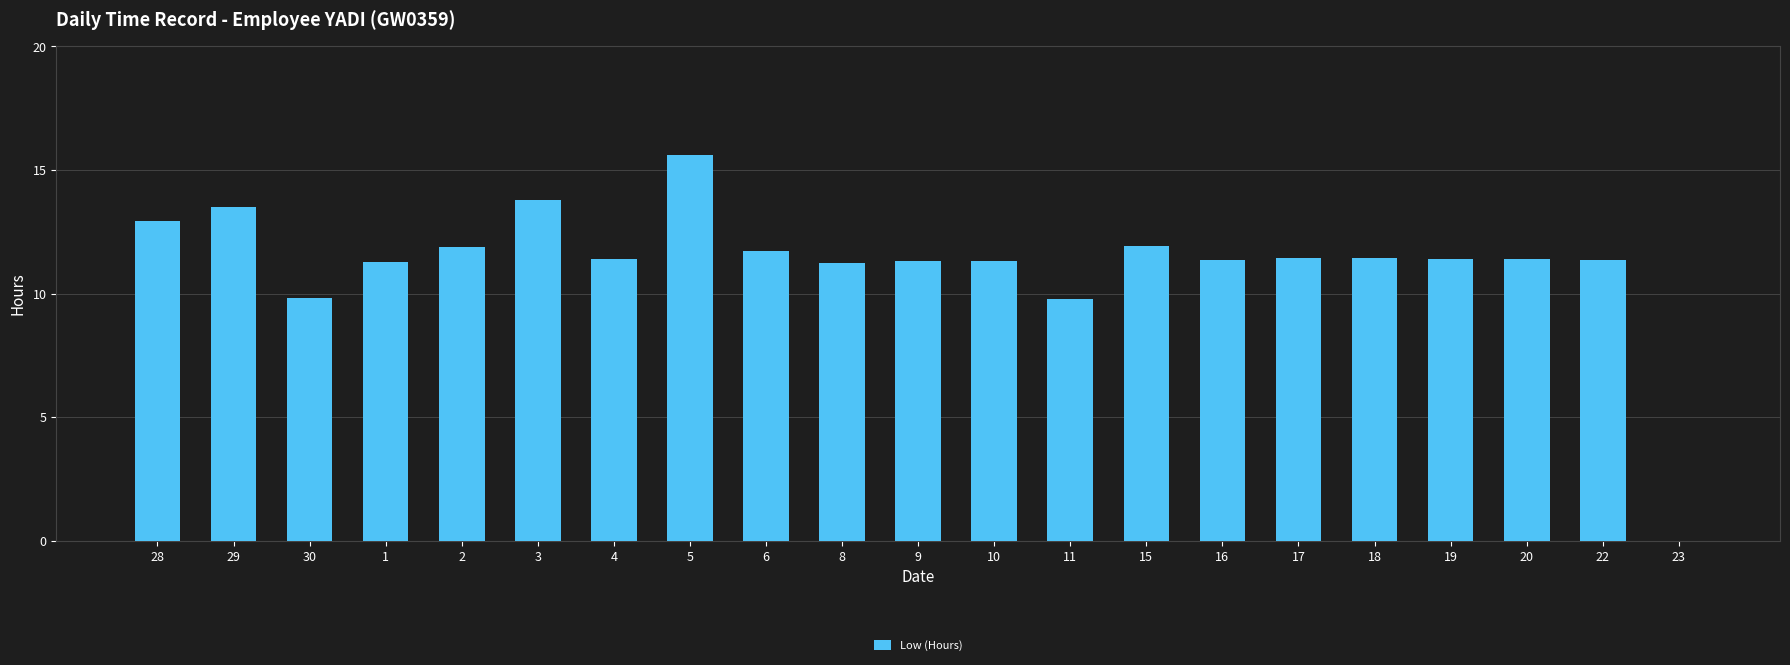

Read the value at 19.

11.4